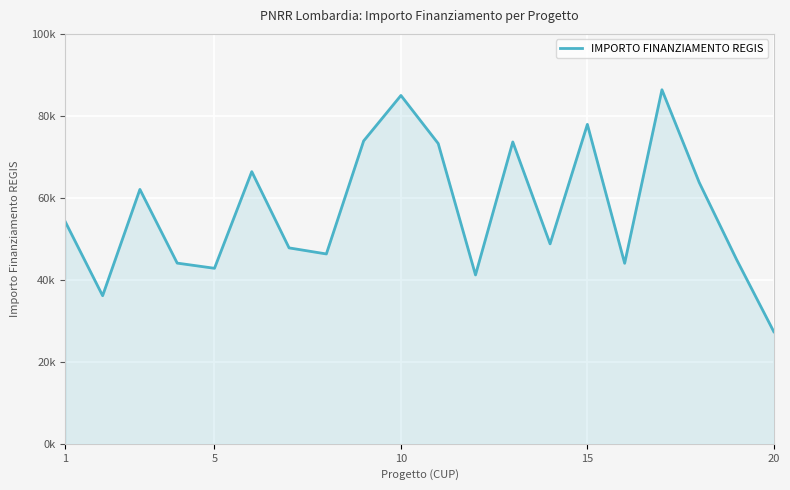

Does the chart display data point markers on the line(s)?

No